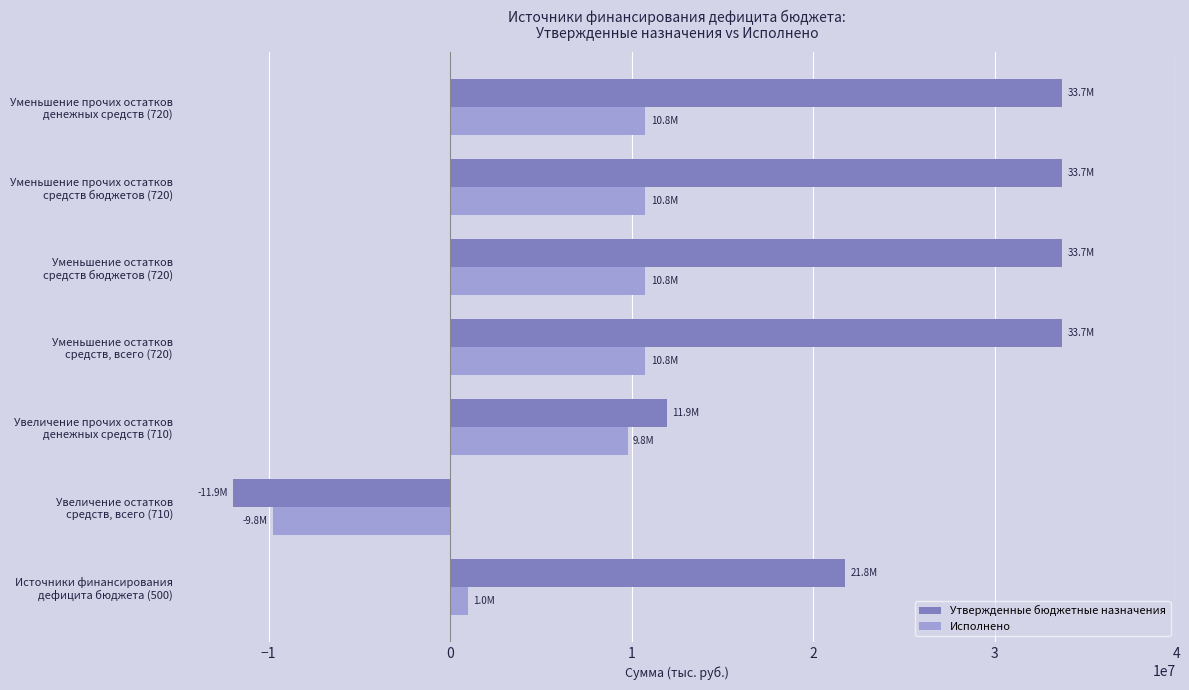

List the series in order of their peak value, lowest first.

Исполнено, Утвержденные бюджетные назначения